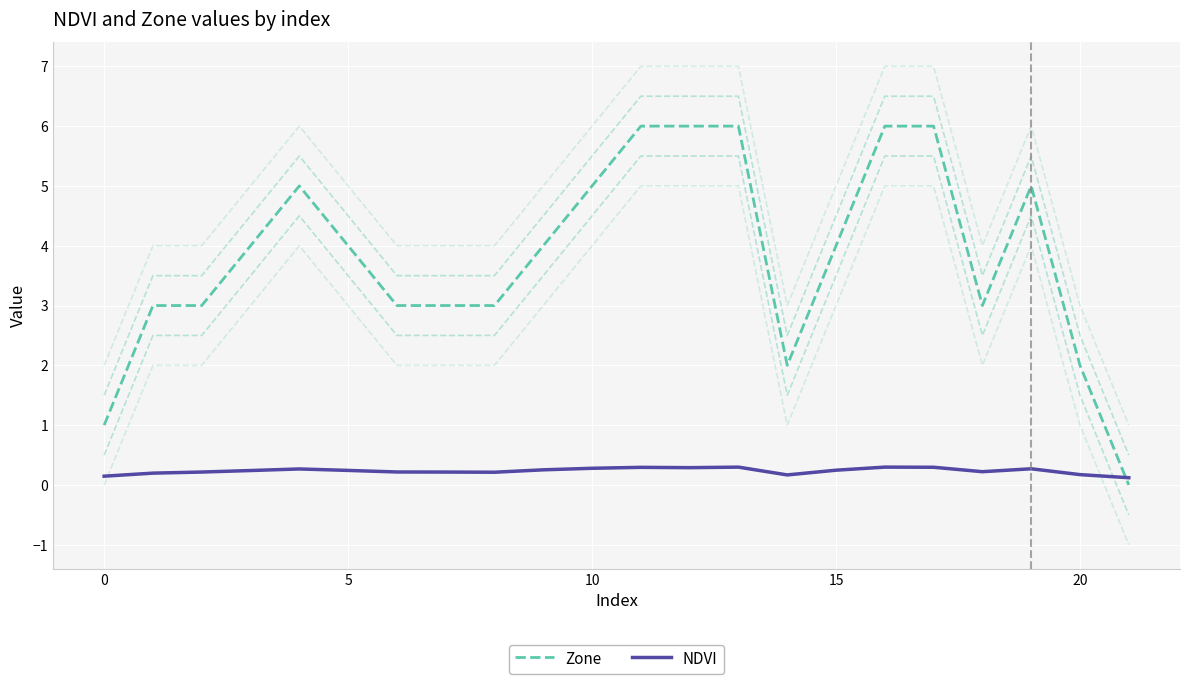

List the series in order of their peak value, highest first.

Zone, NDVI